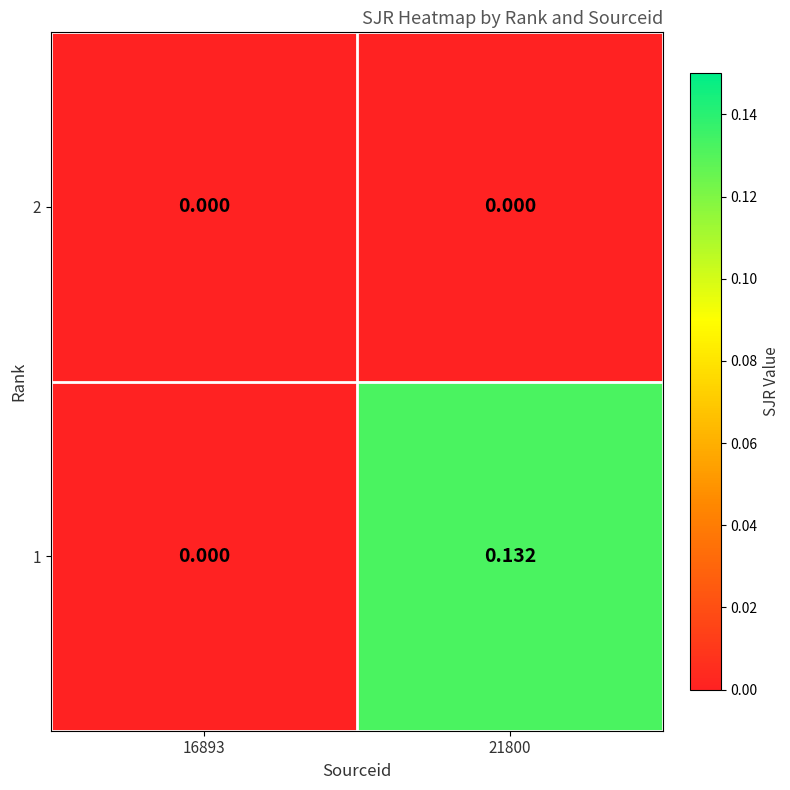

Is the value of 1 at 21800 greater than the value of 2 at 16893?

Yes